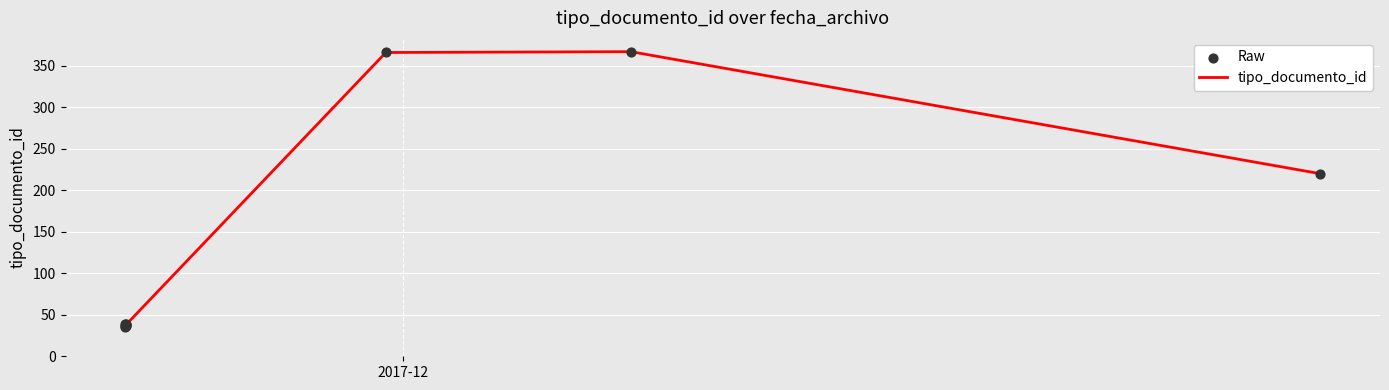

Which series reaches the minimum Y coordinate?

tipo_documento_id